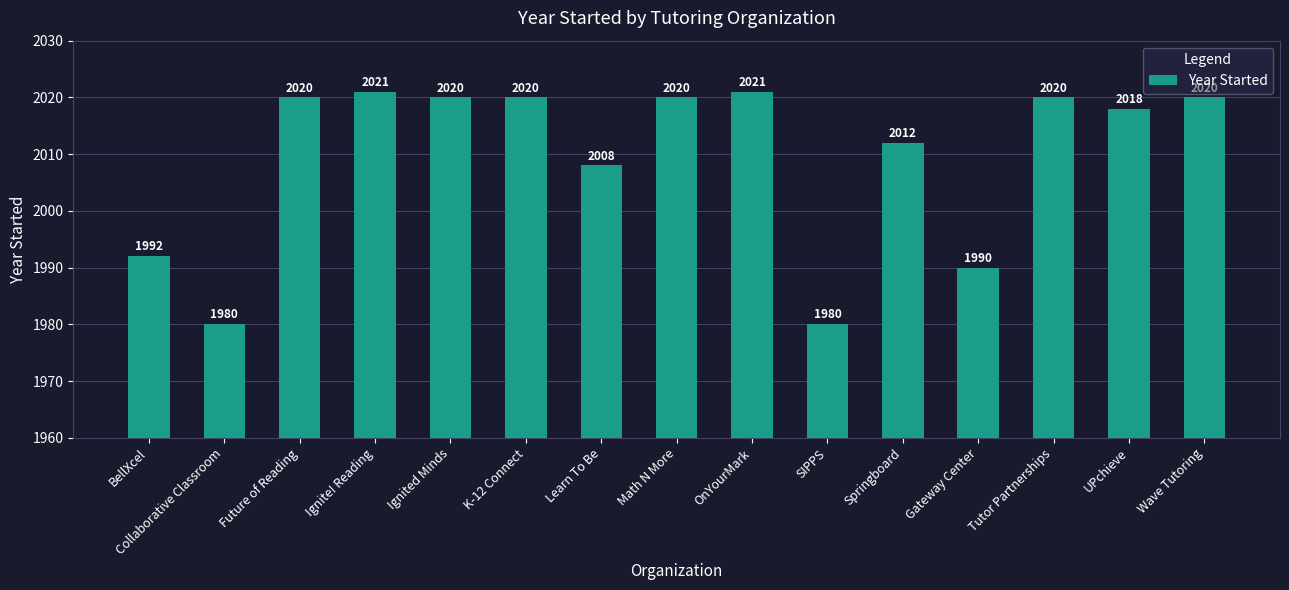

What is the ratio of the value at UPchieve to the value at Ignited Minds?

1.0